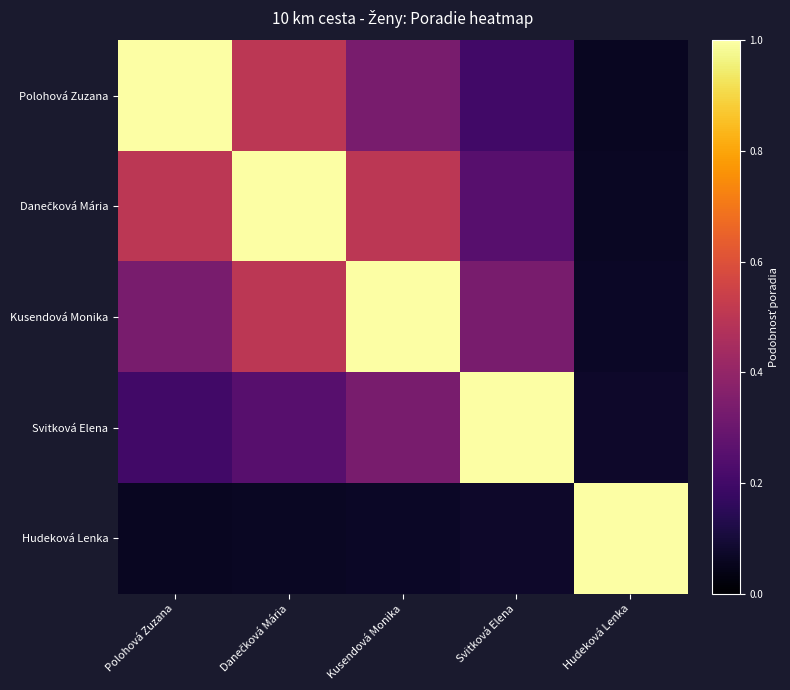

Which series has the largest total across all categories?

Danečková Mária